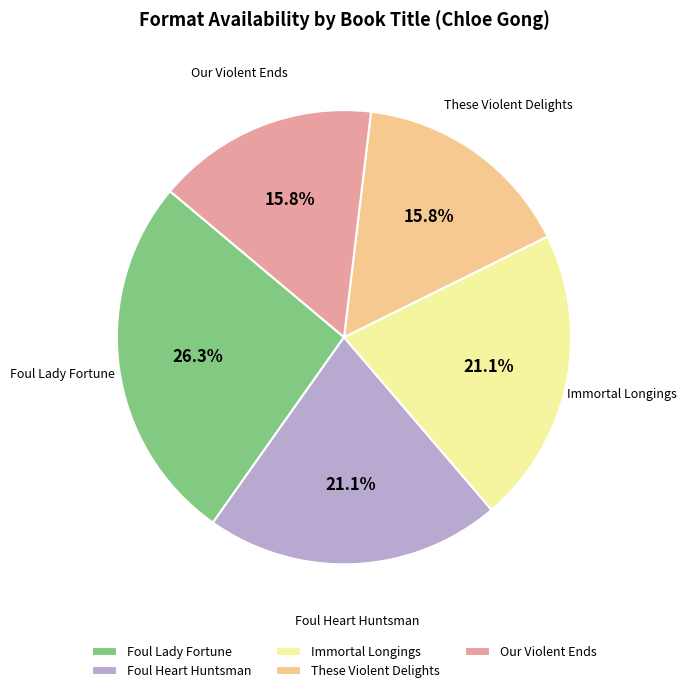

Count the number of slices in the pie.

5